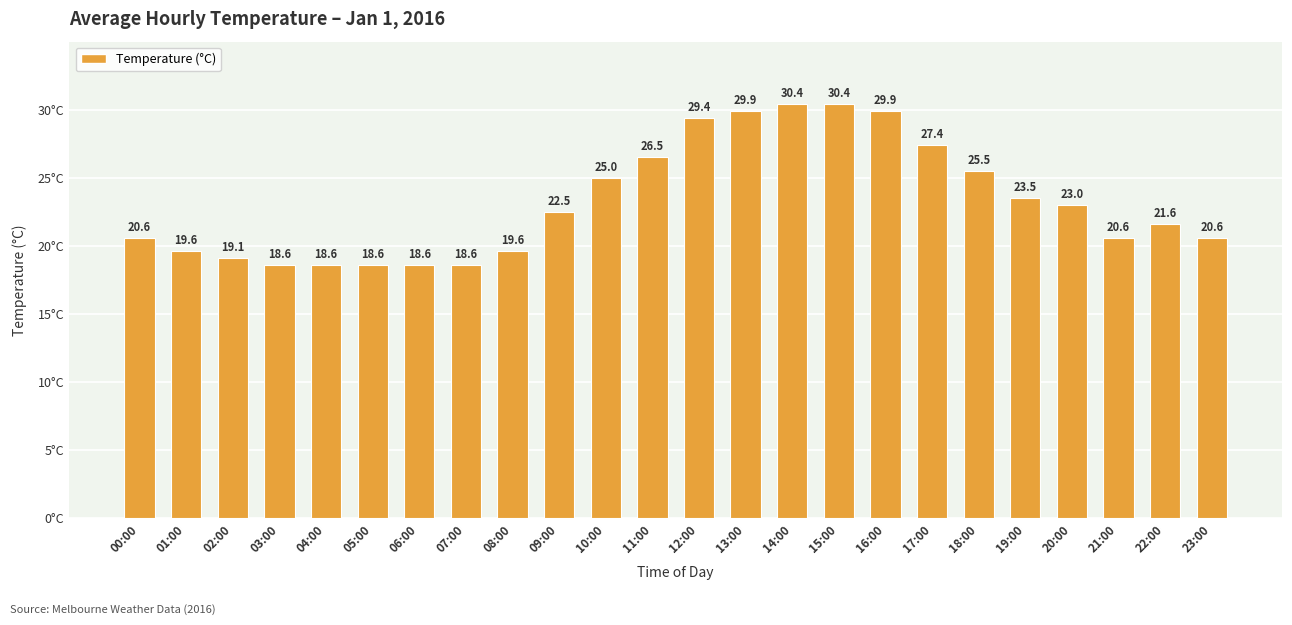

How many categories are shown in the chart?

24